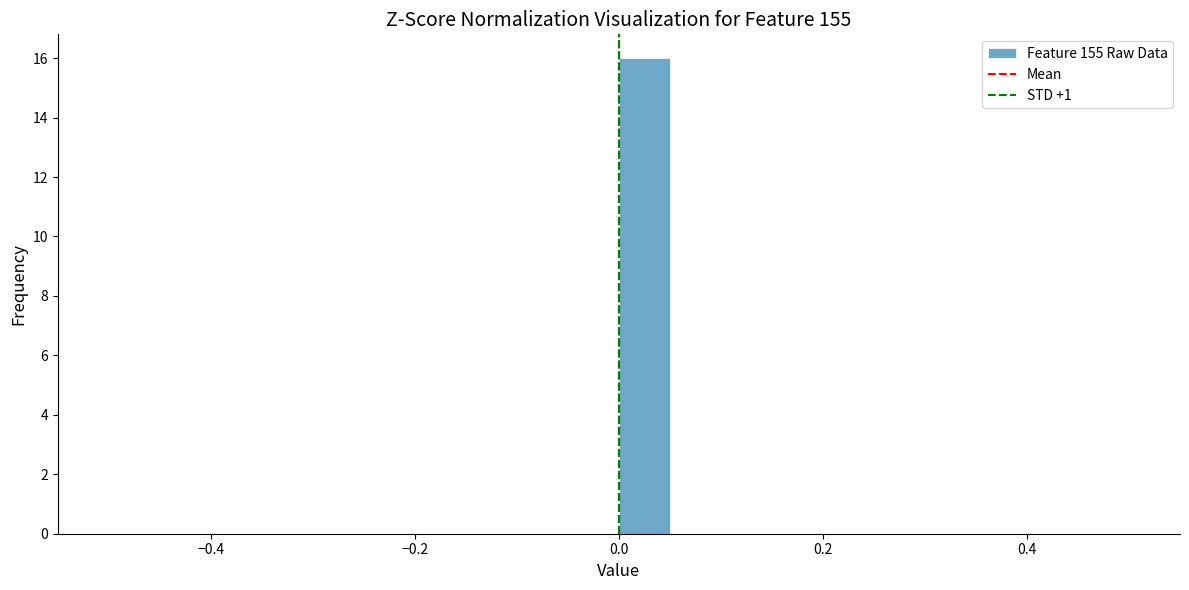

Around what value on the x-axis is the tallest bar? Give the approximate position of its centre, as read against the axis.

0.02